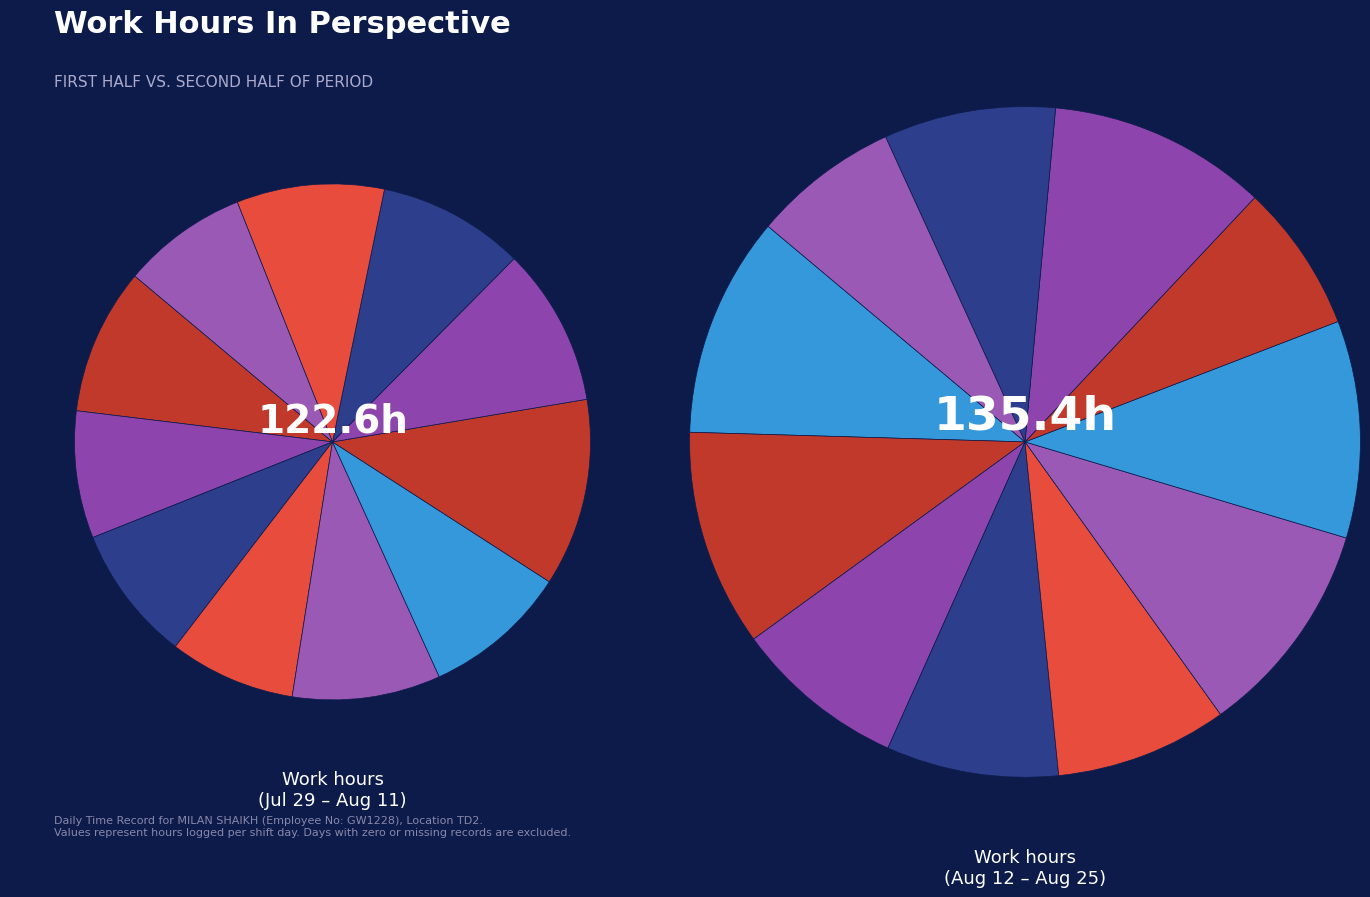

Between 3-Mon and 12-Wed, which is larger?

3-Mon